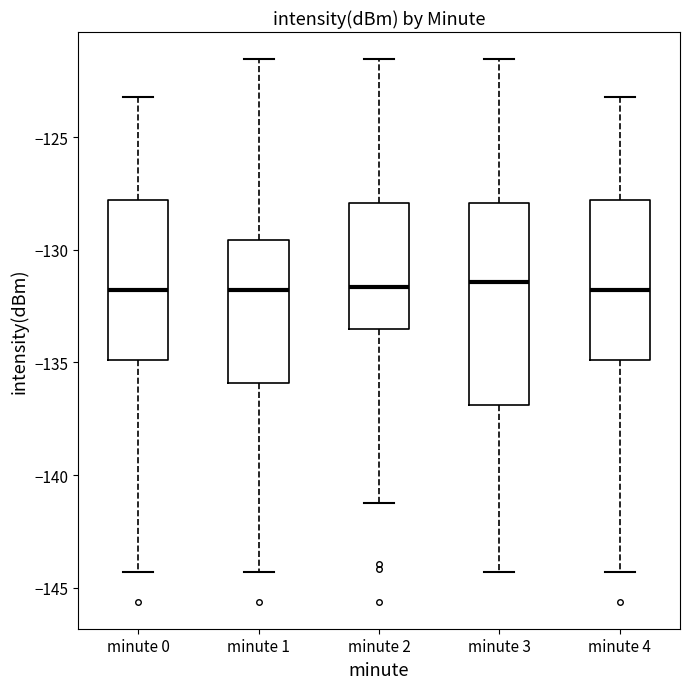

Reading left to right, read every box against the y-axis: the position of its median line, the range the box covers, and the ends of its whiskers. The values are not printed on the chart, so give them approximately, as read against the axis.

minute 0: median -132.0, box -135.0 to -128.0, whiskers -144.5 to -123.0
minute 1: median -132.0, box -136.0 to -129.5, whiskers -144.5 to -121.5
minute 2: median -131.5, box -133.5 to -128.0, whiskers -141.0 to -121.5
minute 3: median -131.5, box -137.0 to -128.0, whiskers -144.5 to -121.5
minute 4: median -132.0, box -135.0 to -128.0, whiskers -144.5 to -123.0